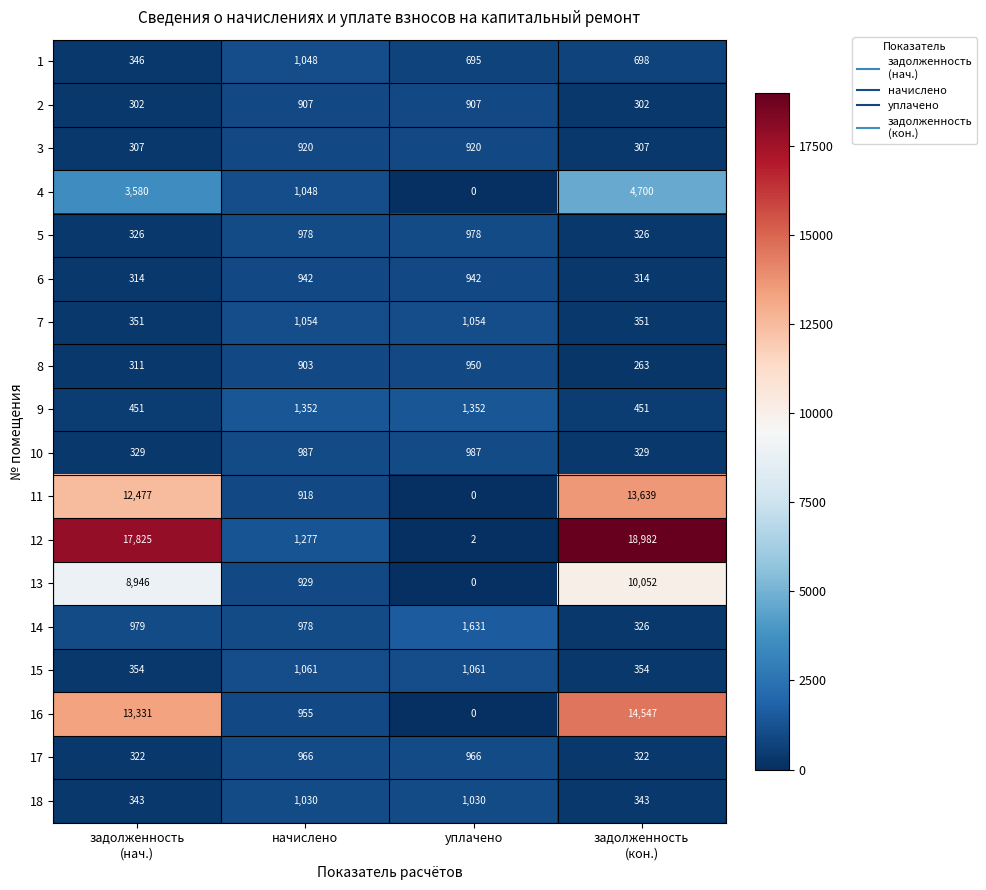

What is the sum of all 7 values?

2810